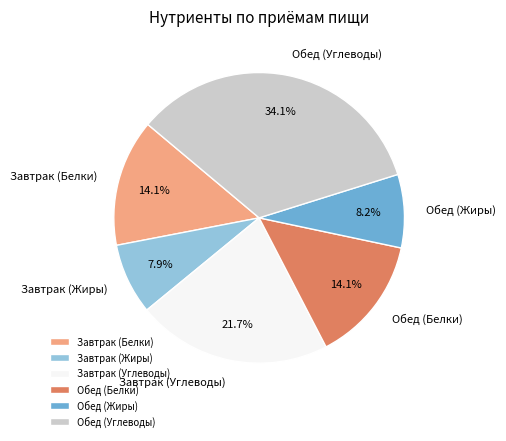

Does any single category account for the majority?

No